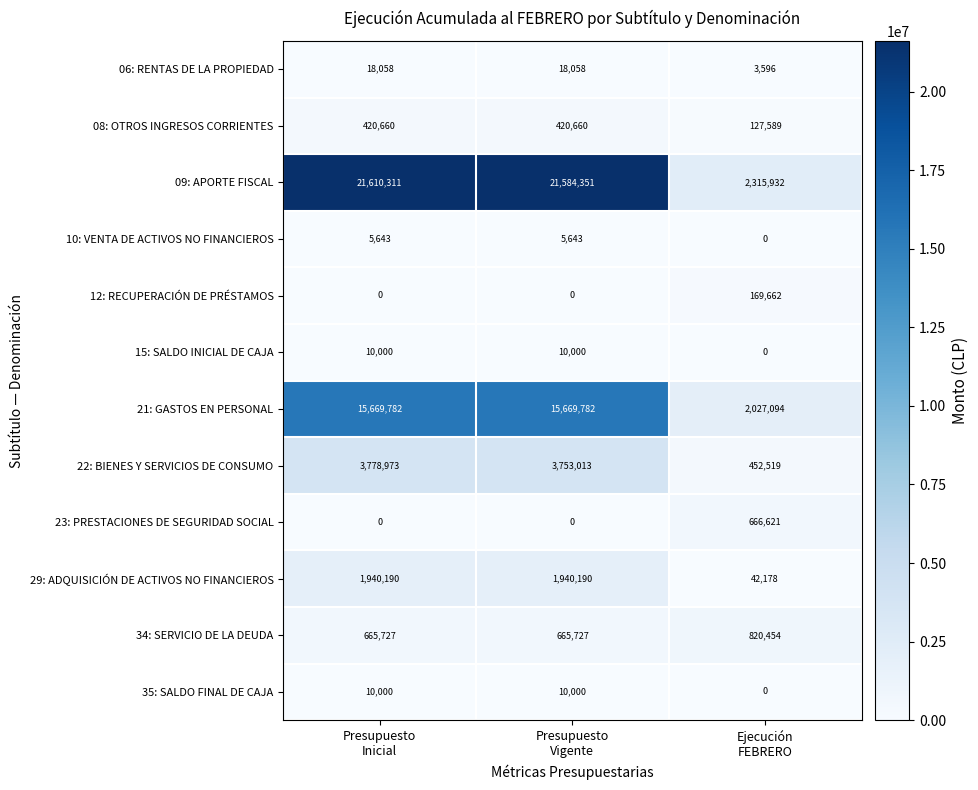

How many categories are shown in the chart?

3